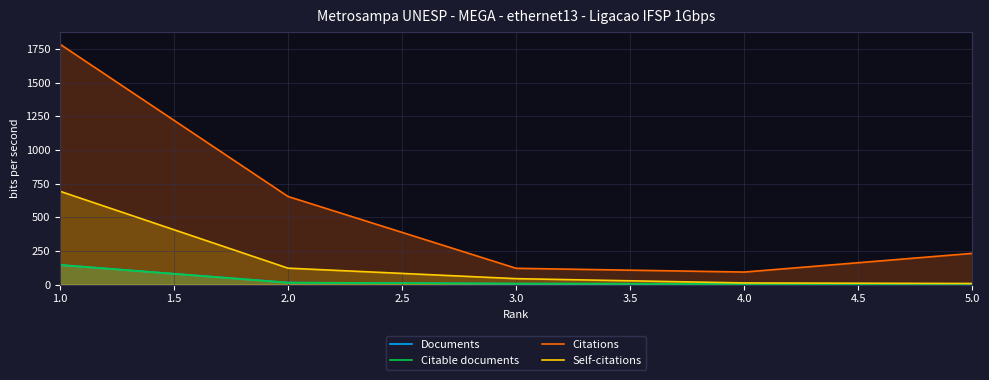

What is the lowest value of the Citations series?

93